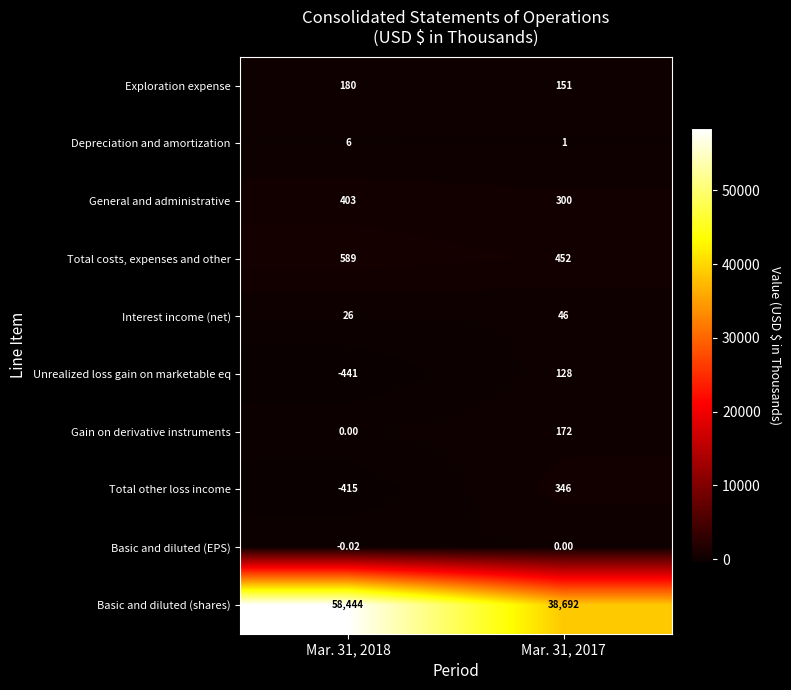

At how many categories does at least one series exceed 10725?

2